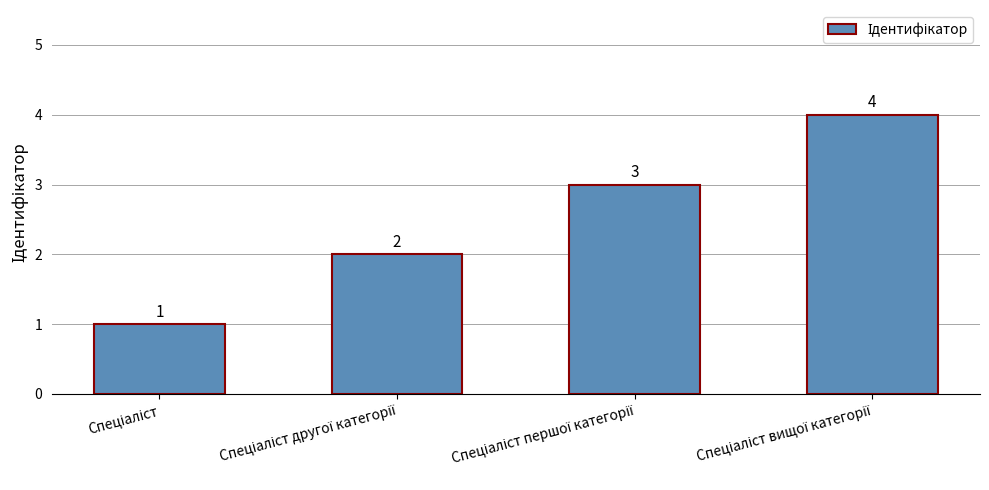

Reading left to right, list all the values displayed in this chart.

1	2	3	4